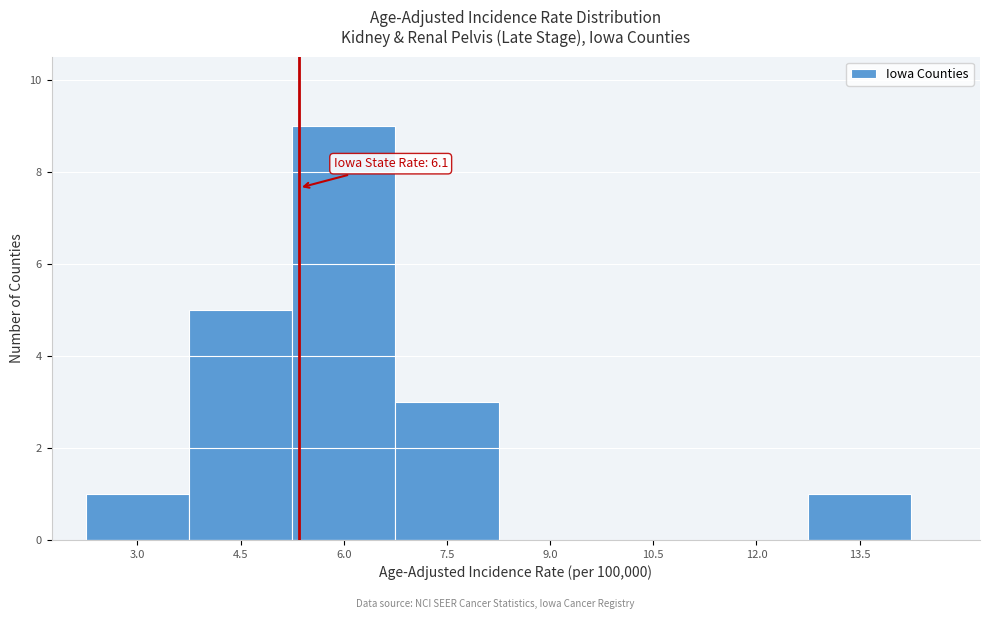

Reading left to right, extract all data points from this chart.

3.0=1	4.5=5	6.0=9	7.5=3	9.0=0	10.5=0	12.0=0	13.5=1